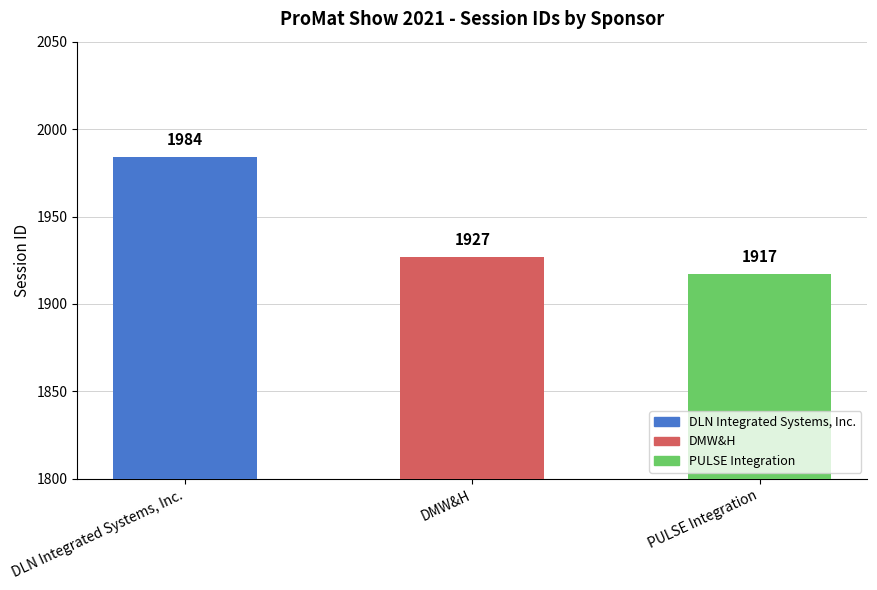

What is the change in value from DLN Integrated Systems, Inc. to DMW&H?

-57